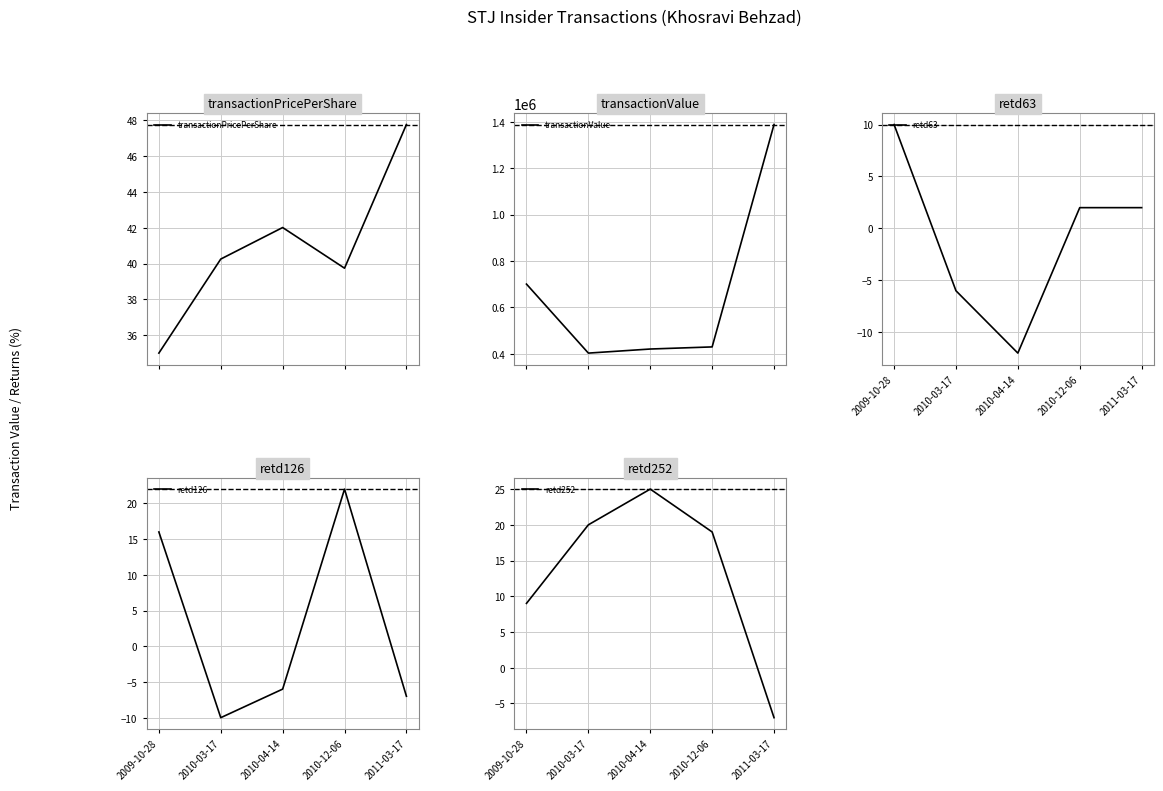

Is the value of transactionValue at 2010-04-14 greater than the value of retd252 at 2011-03-17?

Yes